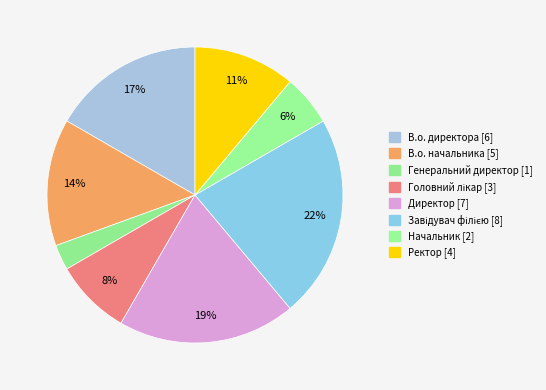

How many slices are in this pie chart?

8